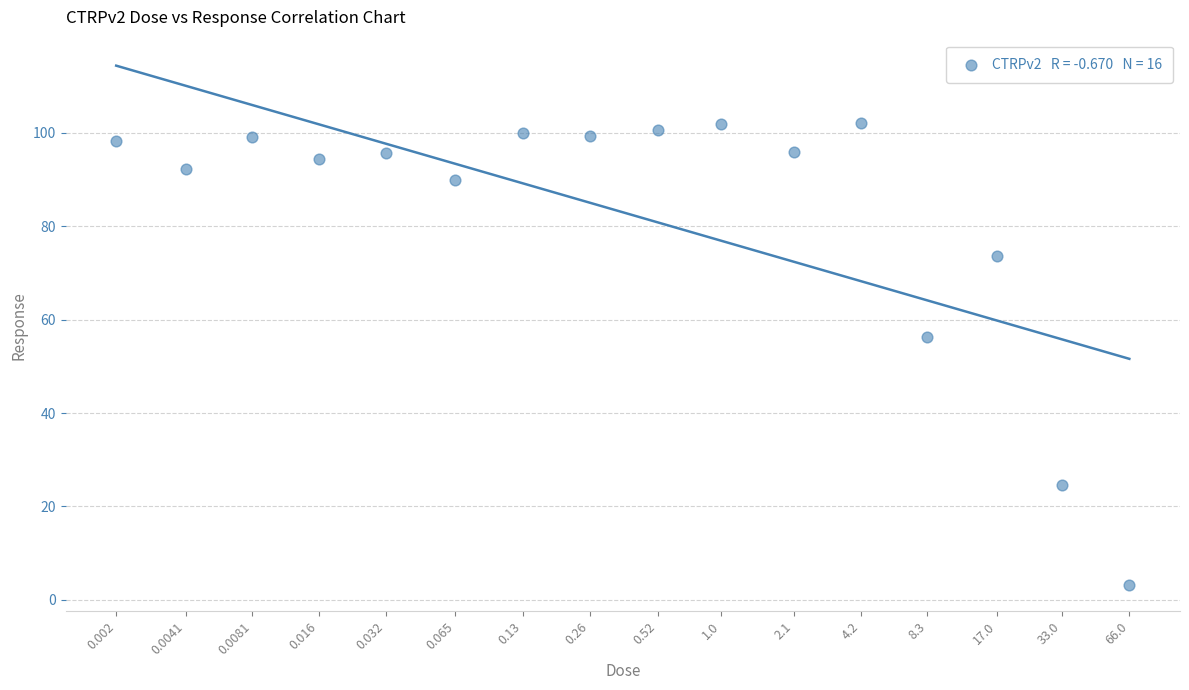

What Y value in the scatter plot is closest to 52?

56.2